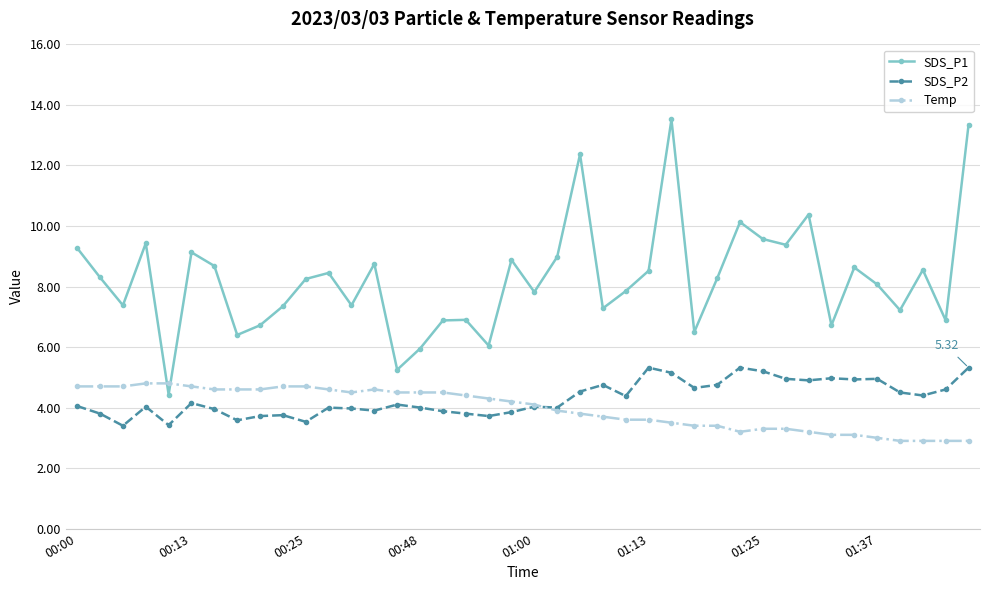

Which series has the widest spread of values?

SDS_P1